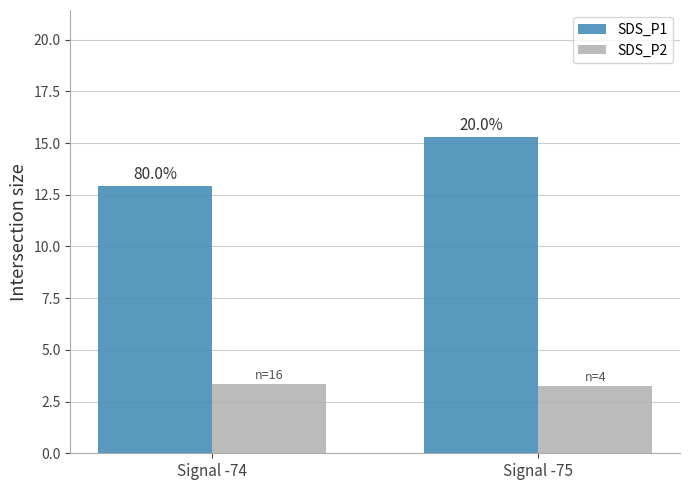

How many bars are there in total?

4